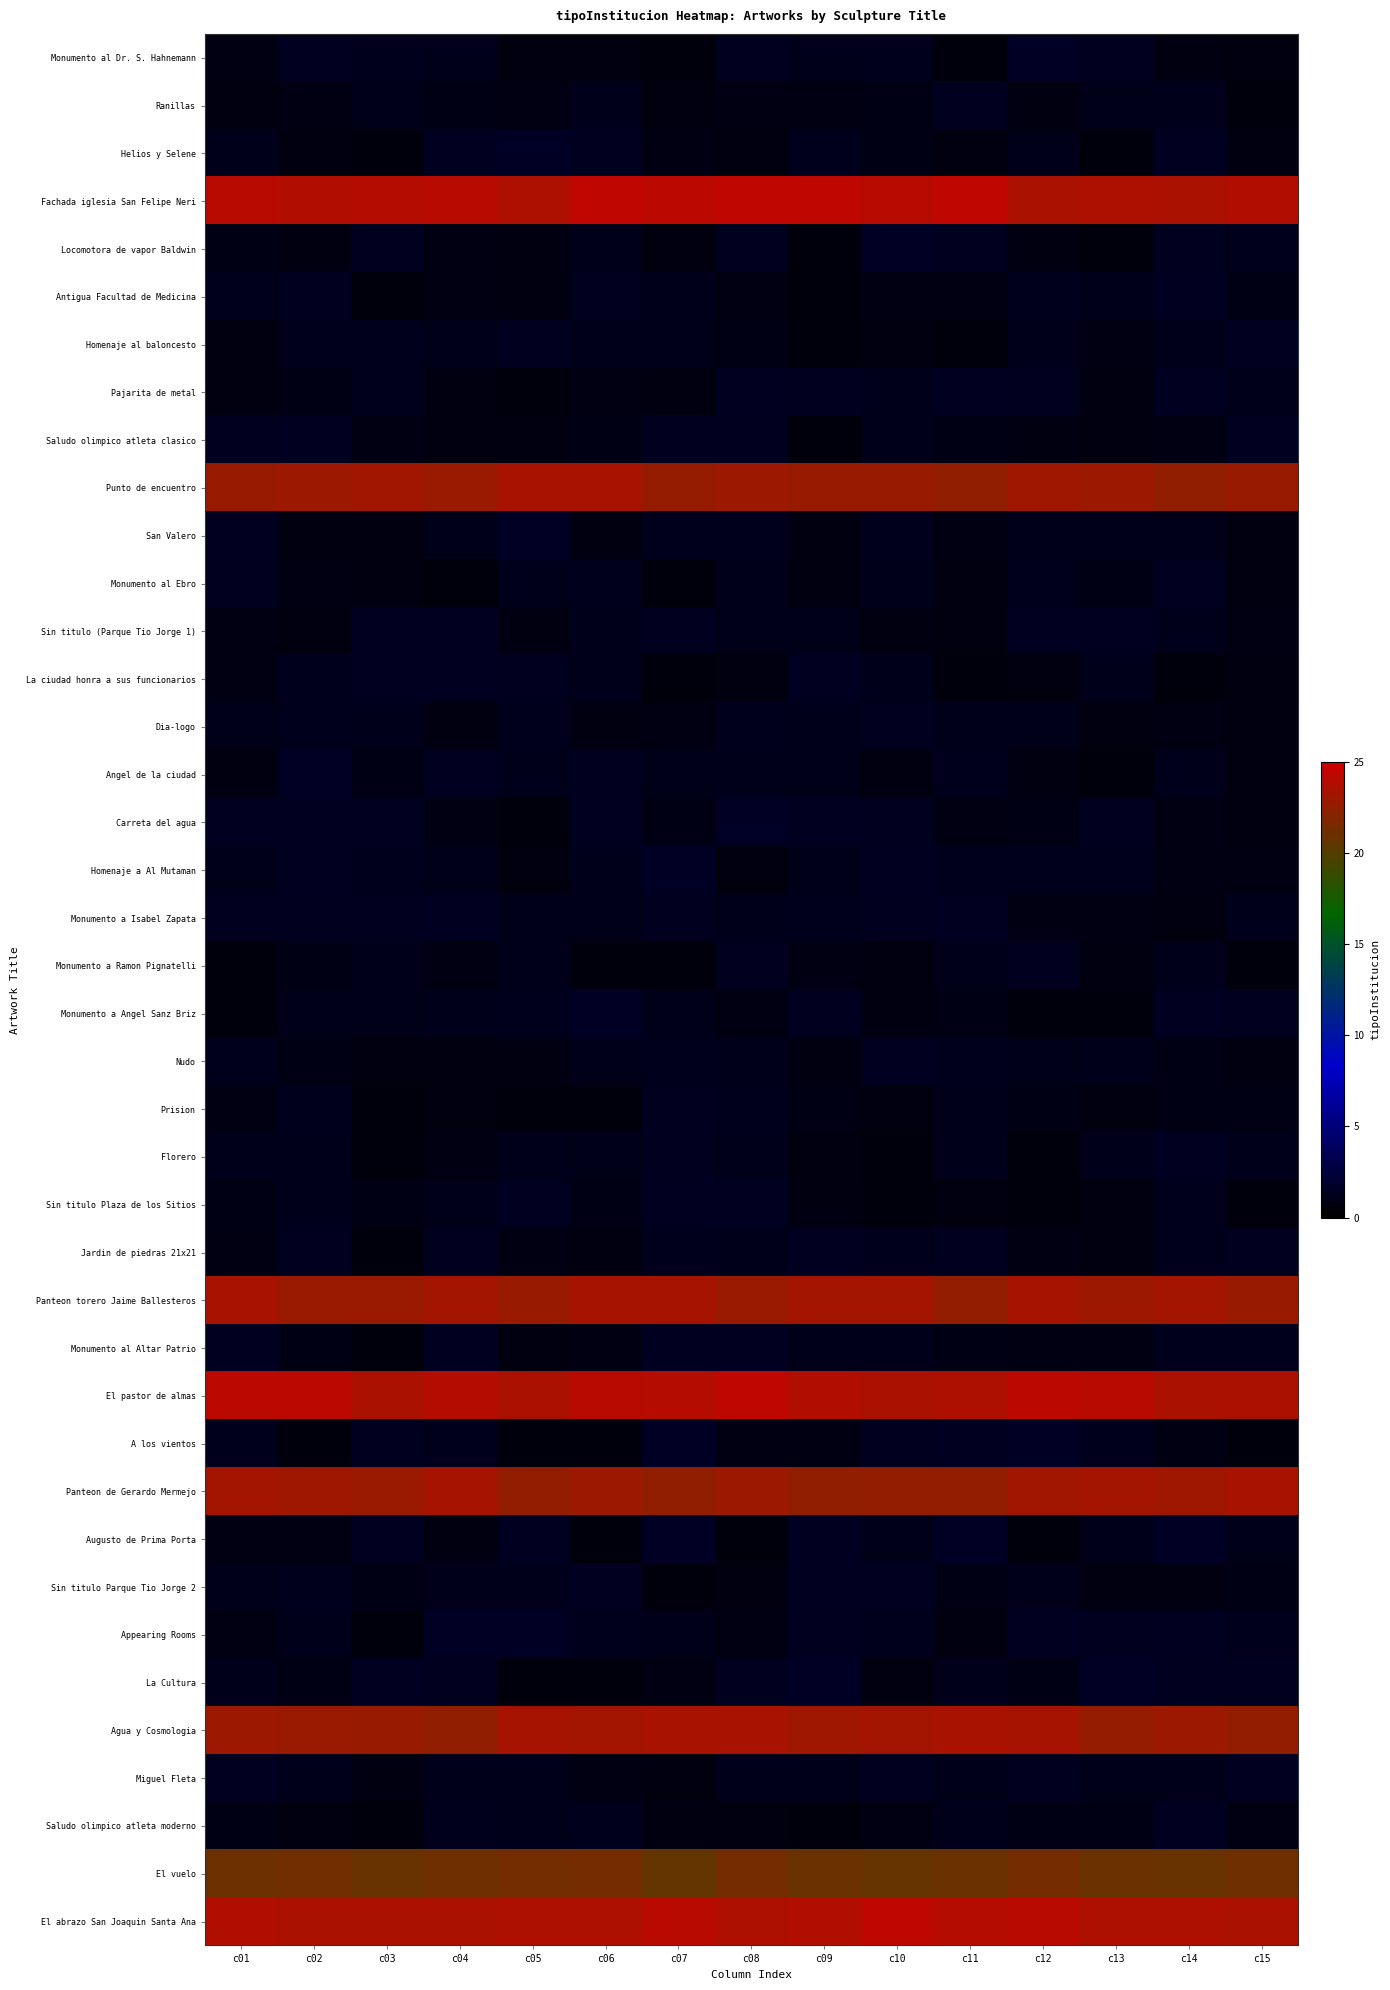

Which label corresponds to the smallest value in the chart?

c14